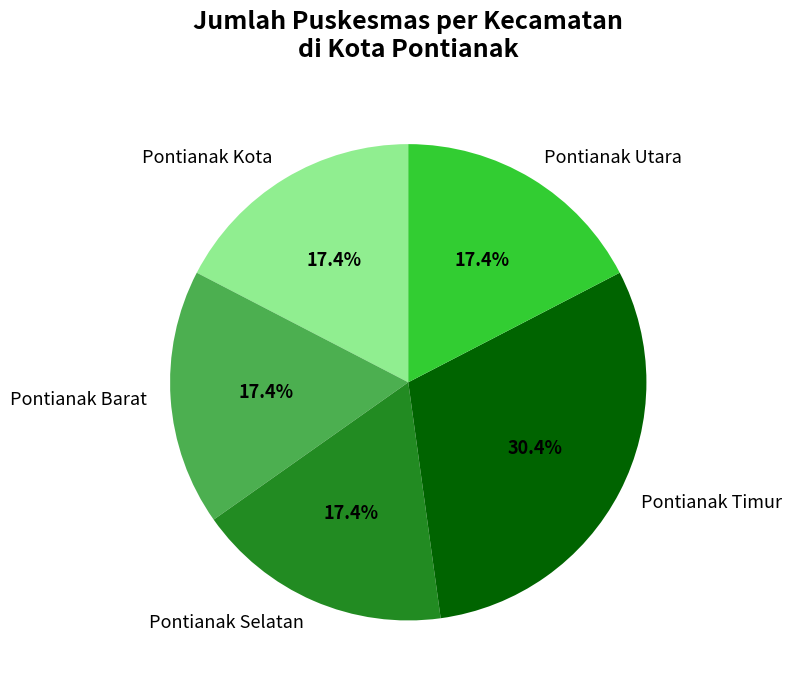

What is the ratio of the value at Pontianak Barat to the value at Pontianak Kota?

1.0